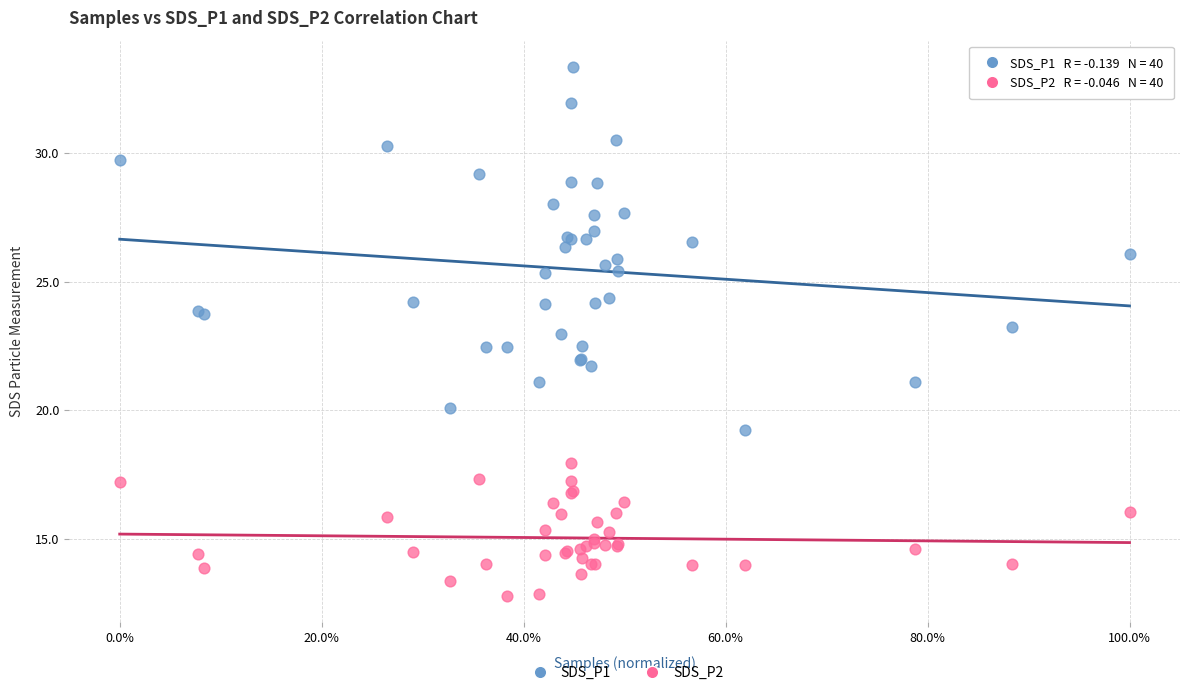

What is the X range (max minus min) for the scatter plot?

1.0